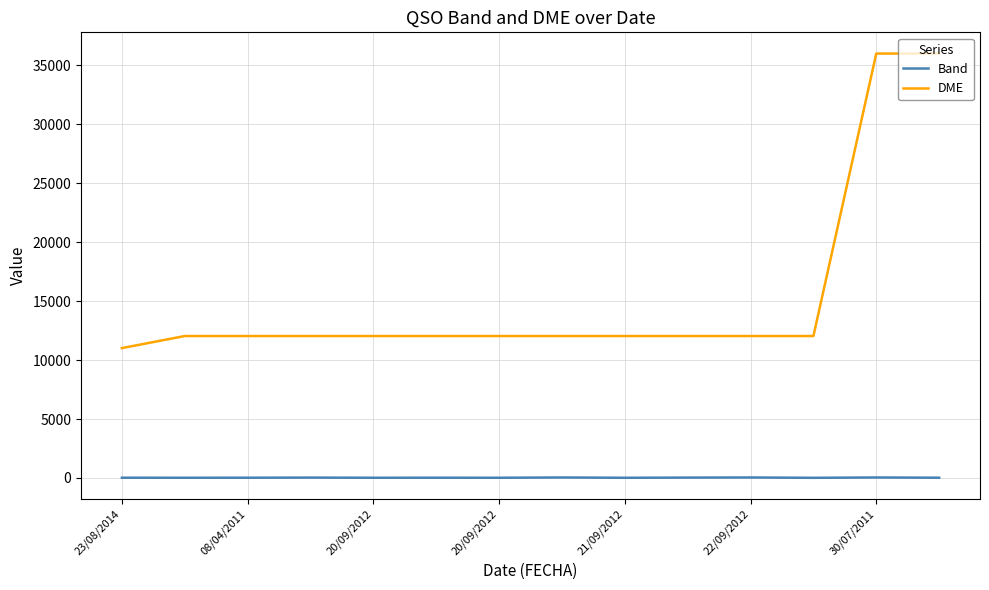

List the series in order of their peak value, highest first.

DME, Band